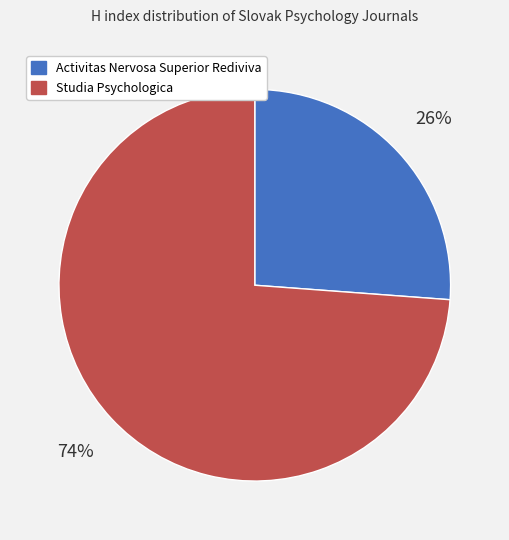

Between Studia Psychologica and Activitas Nervosa Superior Rediviva, which is larger?

Studia Psychologica